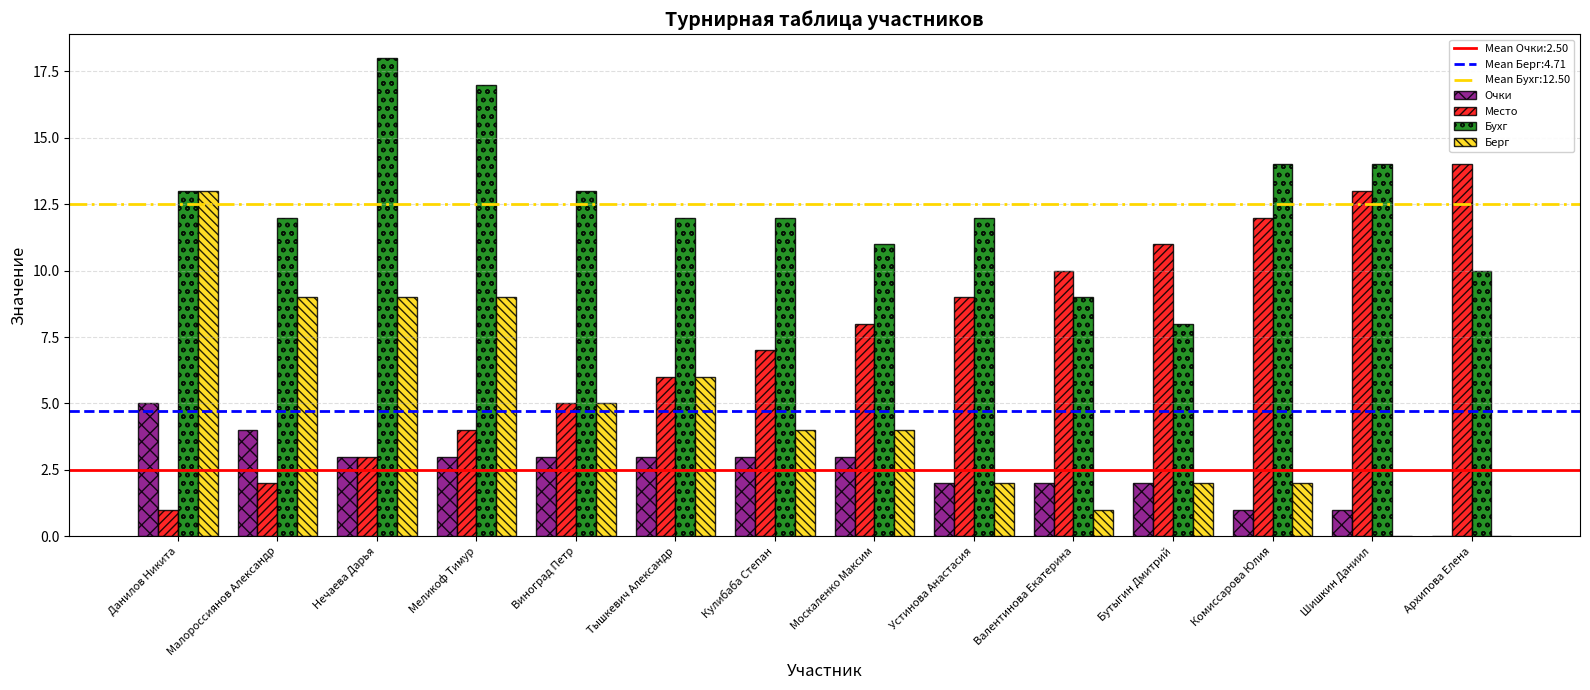

Between Данилов Никита and Кулибаба Степан, which series saw the biggest shift?

Берг